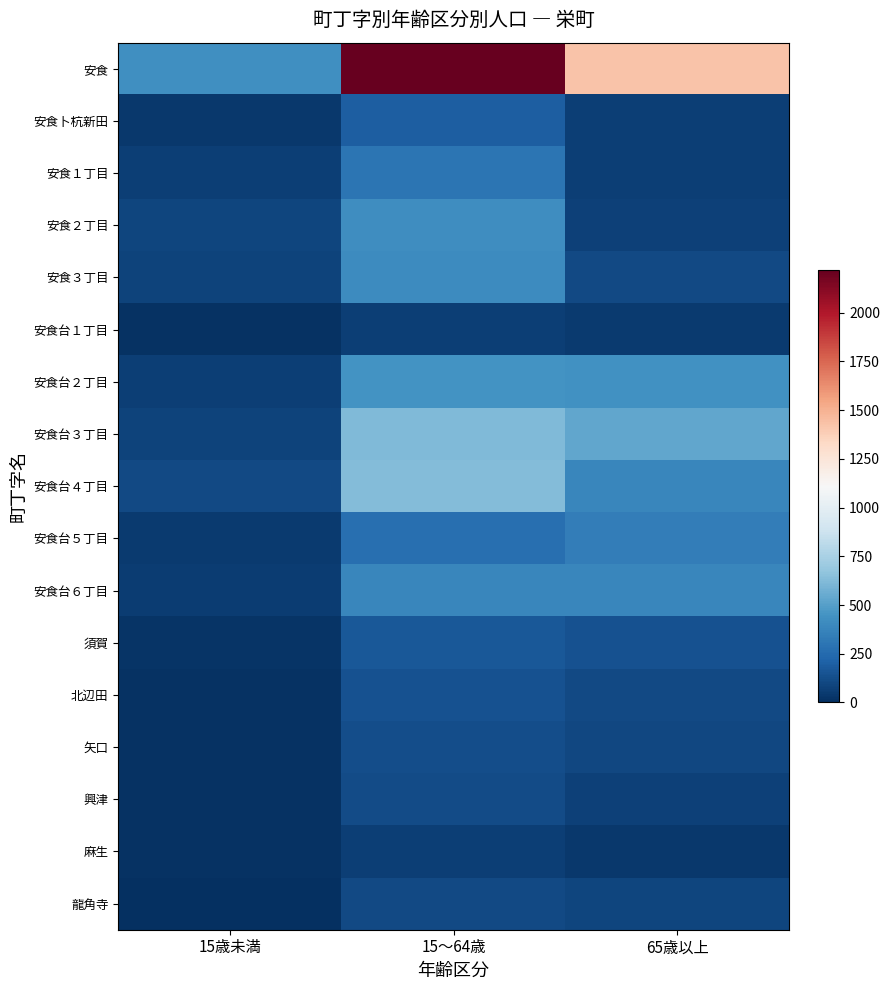

How many distinct data groups are displayed?

17